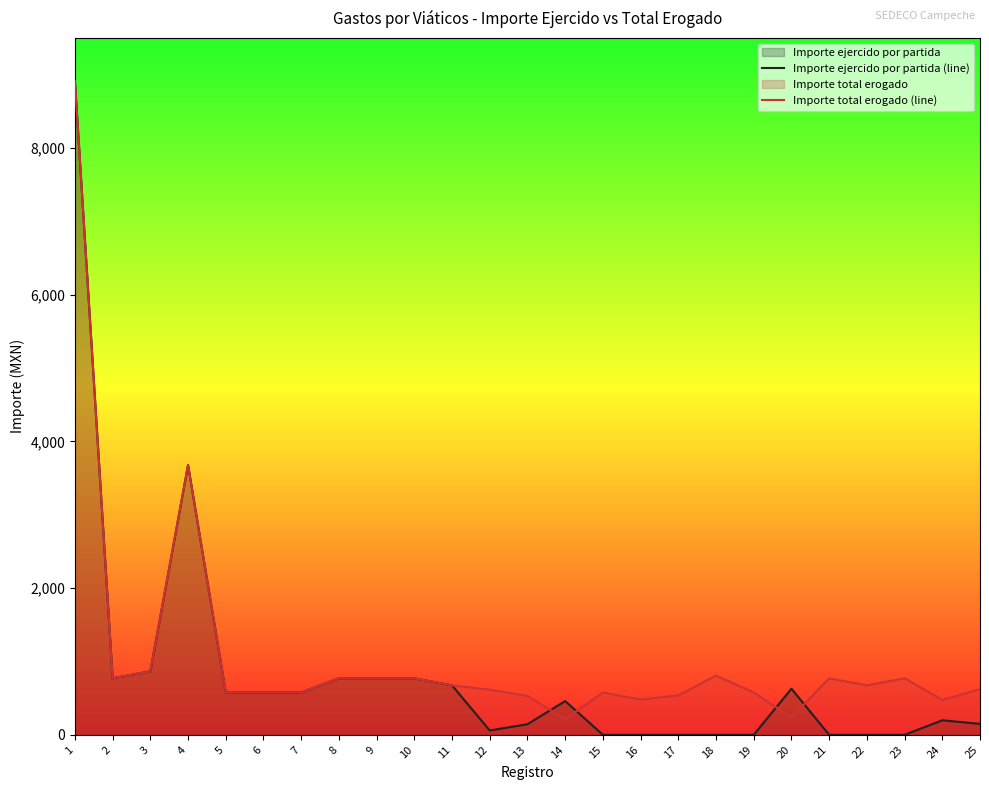

List the series in order of their peak value, highest first.

Importe ejercido por partida (line), Importe total erogado (line)